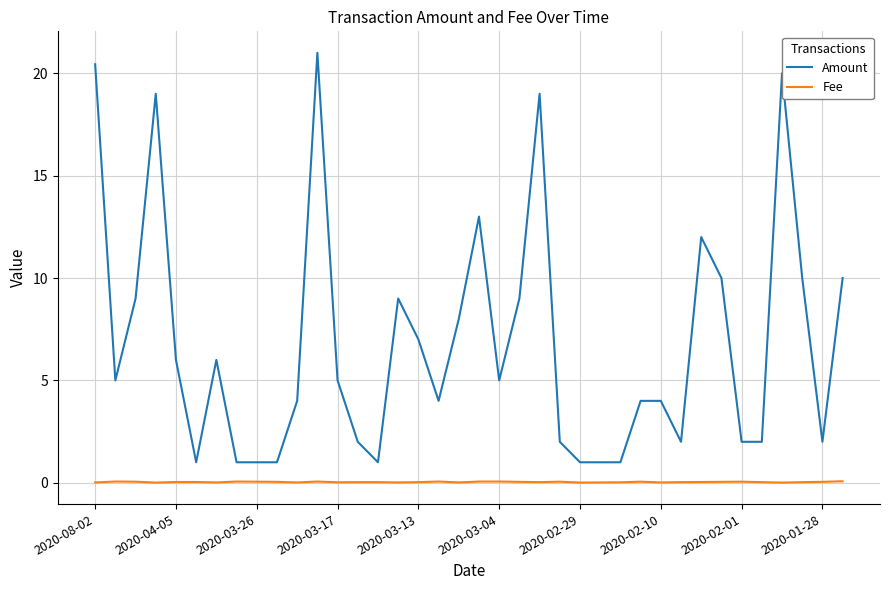

True or false: Fee and Amount intersect in this chart.

False